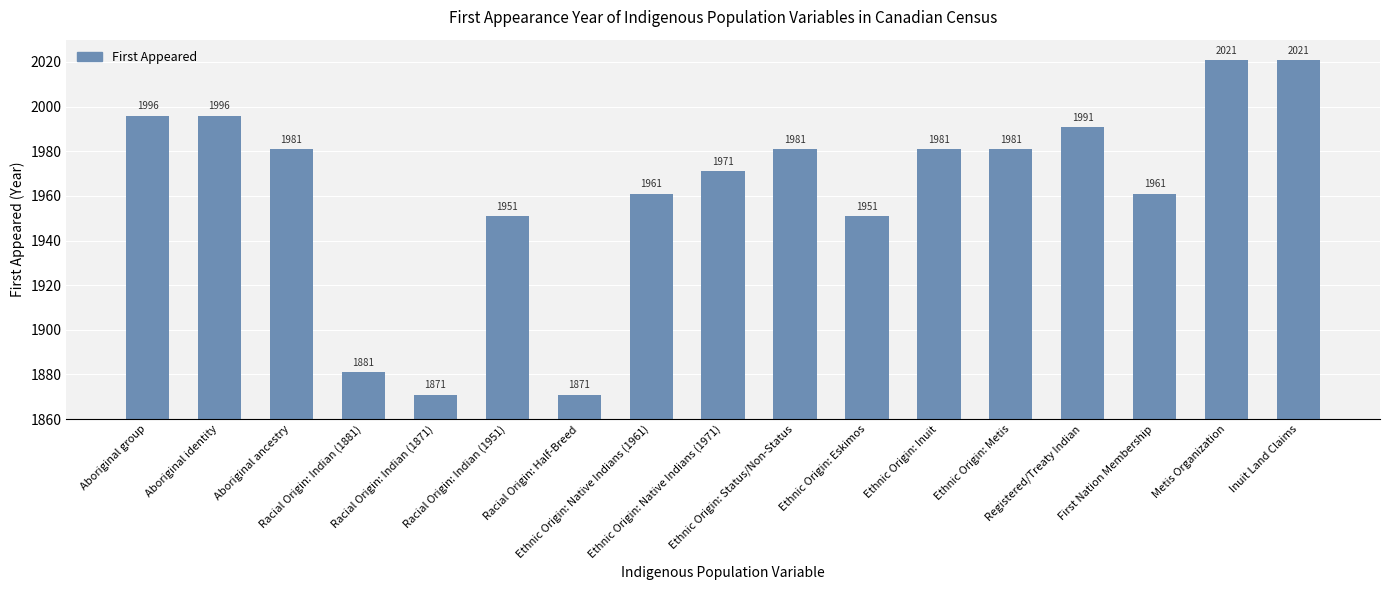

What is the value of the 13th bar from the left?

1981